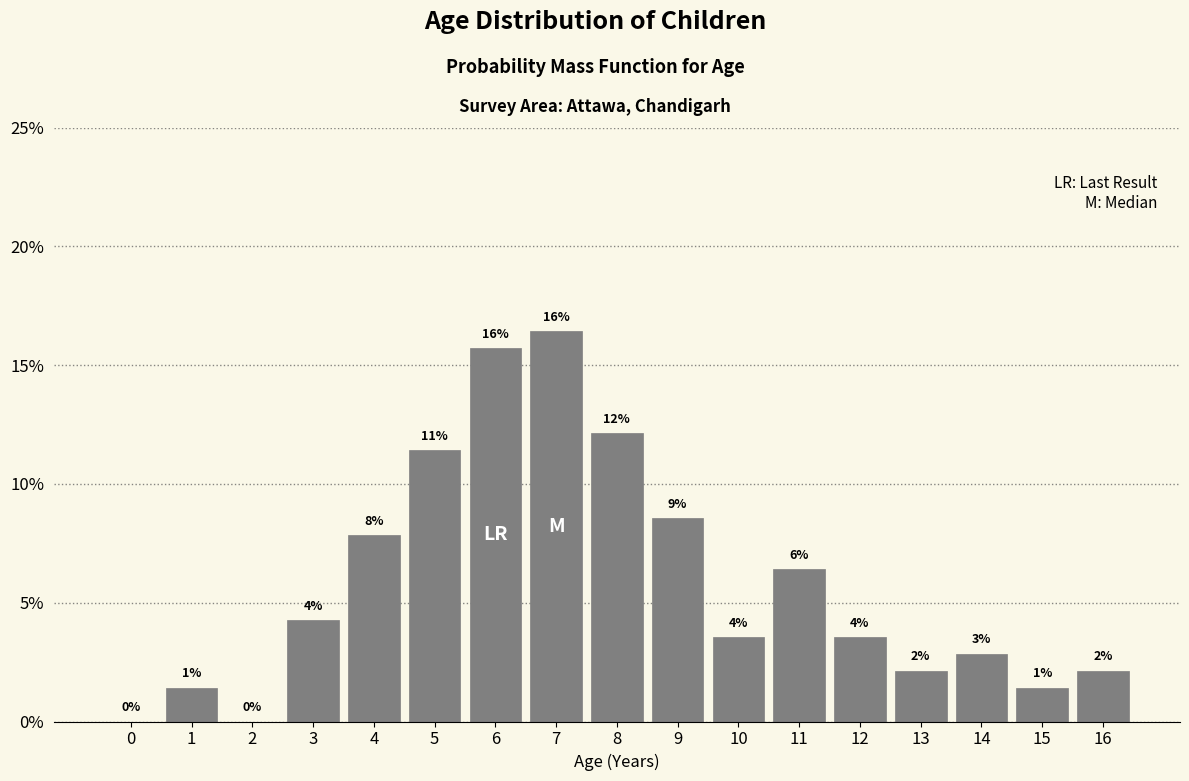

Are the bars horizontal?

No